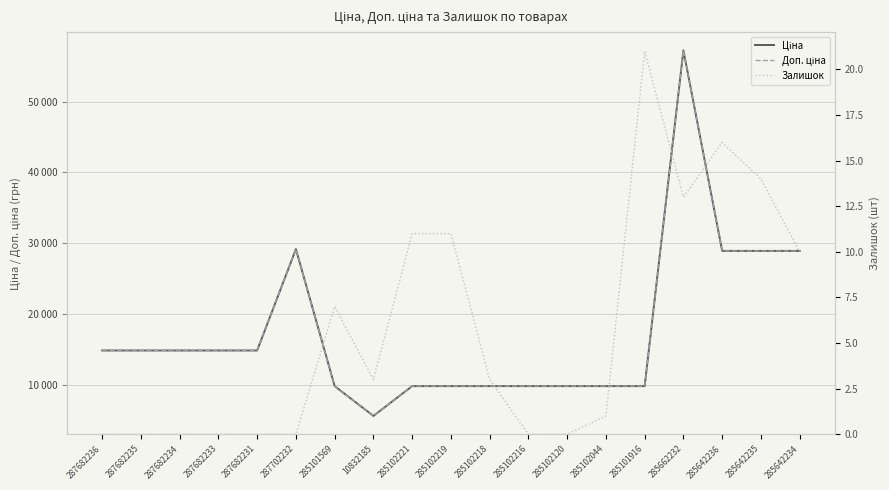

What is the difference between the maximum and minimum values in the Доп. ціна series?

51697.7